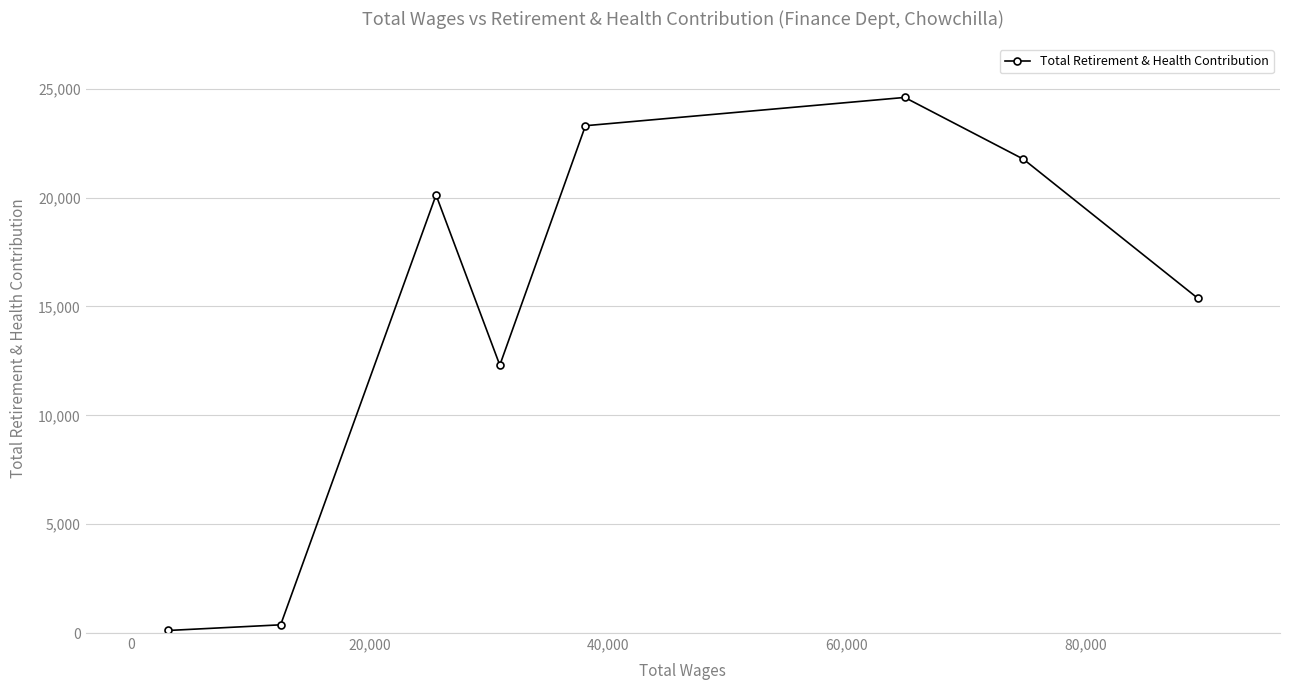

What is the greatest value displayed?

24600